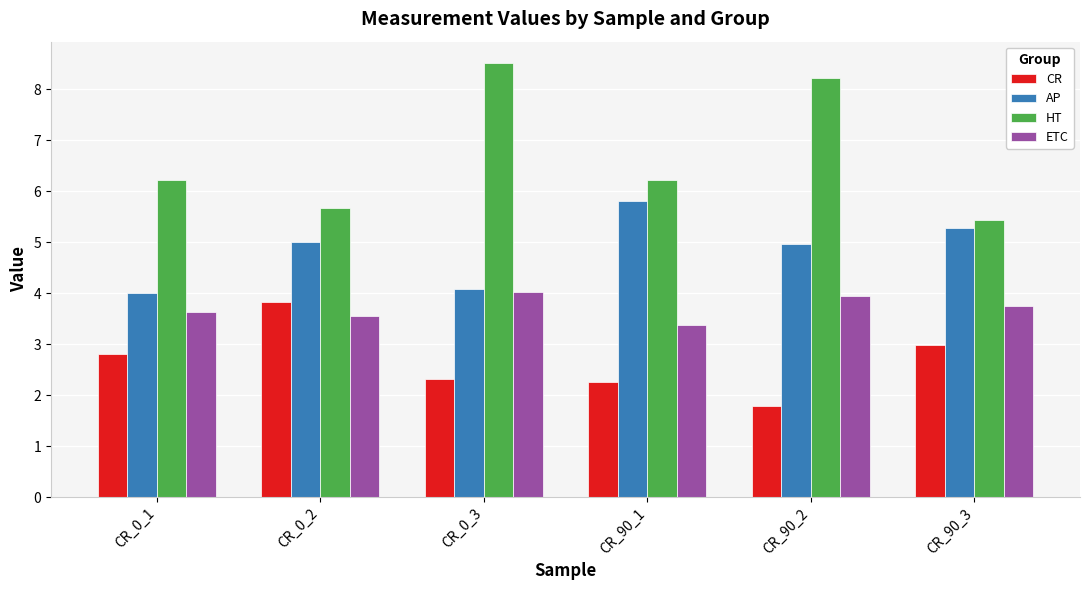

What are all the series names shown in the legend?

CR, AP, HT, ETC